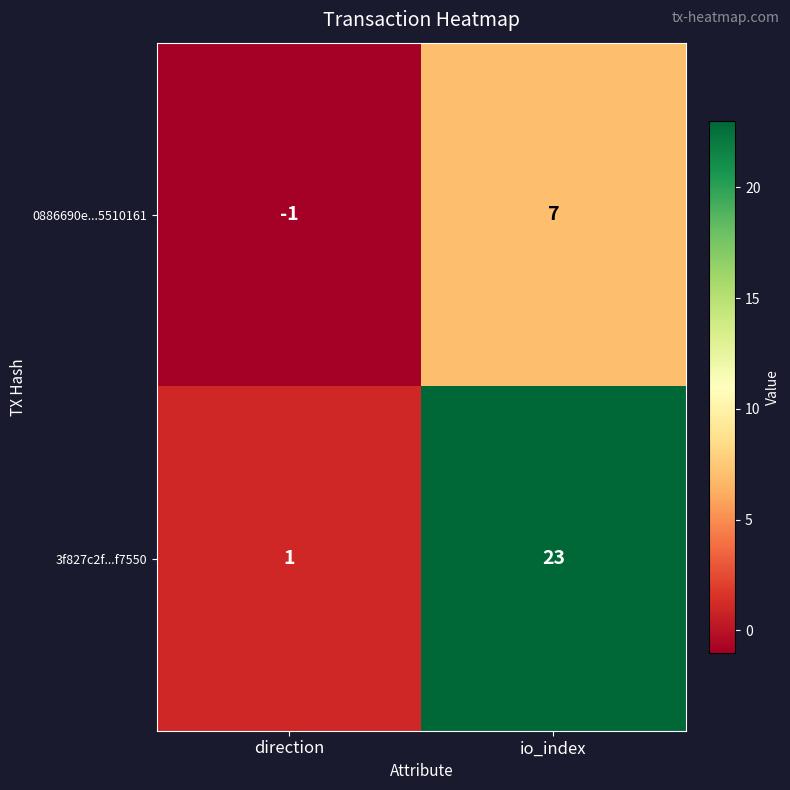

Which series changed the most between direction and io_index?

3f827c2f...f7550